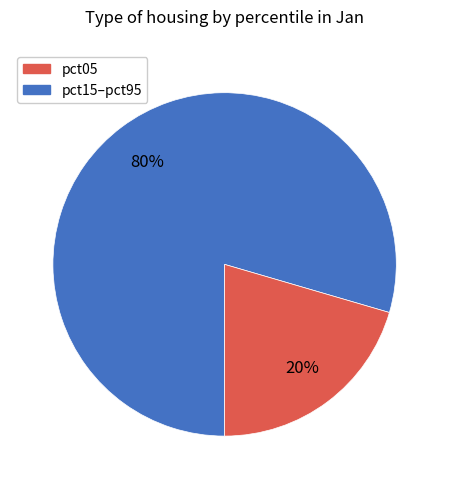

Count the number of slices in the pie.

2